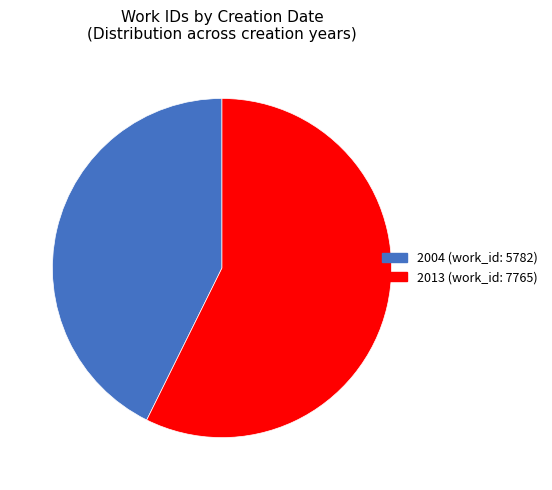

Is there a majority slice in this chart?

Yes